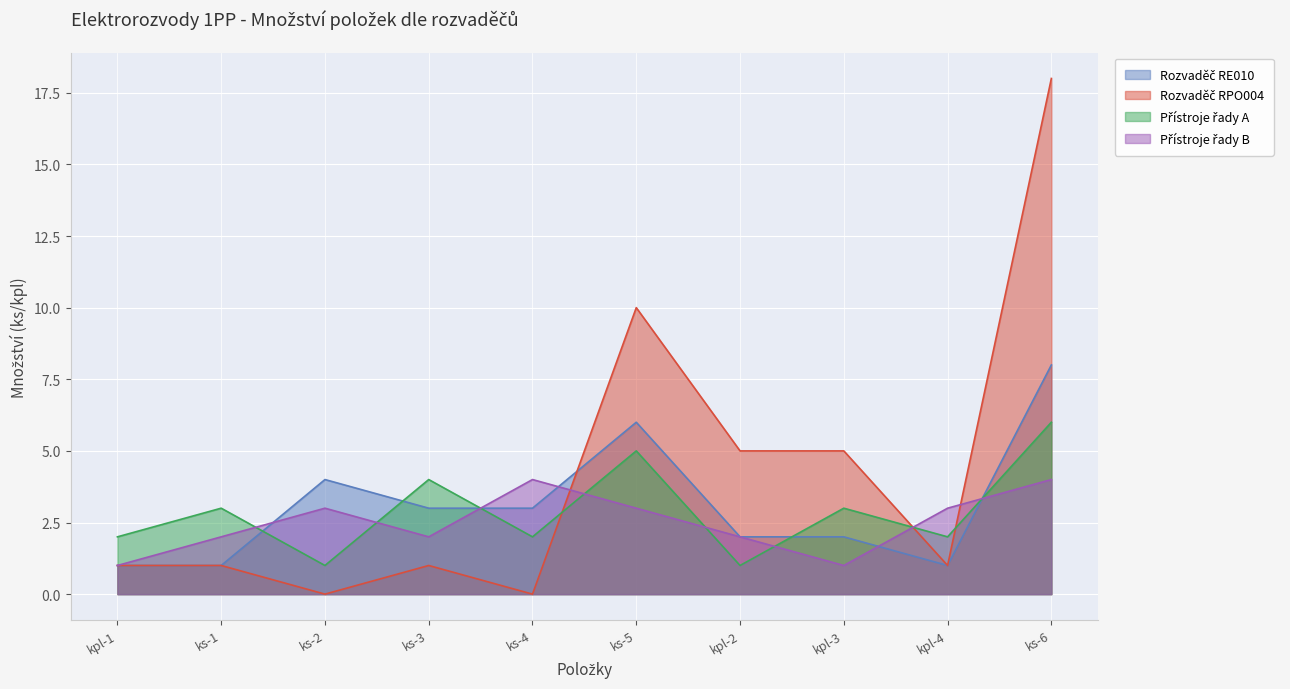

What position from the right is kpl-2?

4